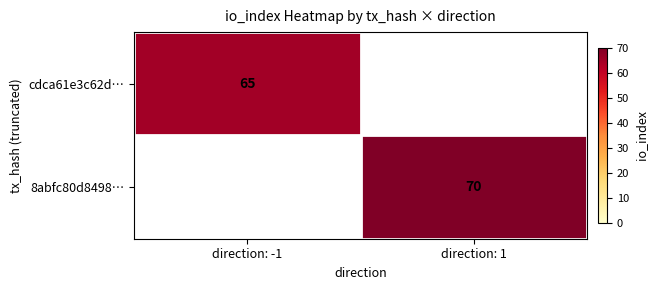

The value of 8abfc80d8498… at direction: 1 is 70. True or false?

True